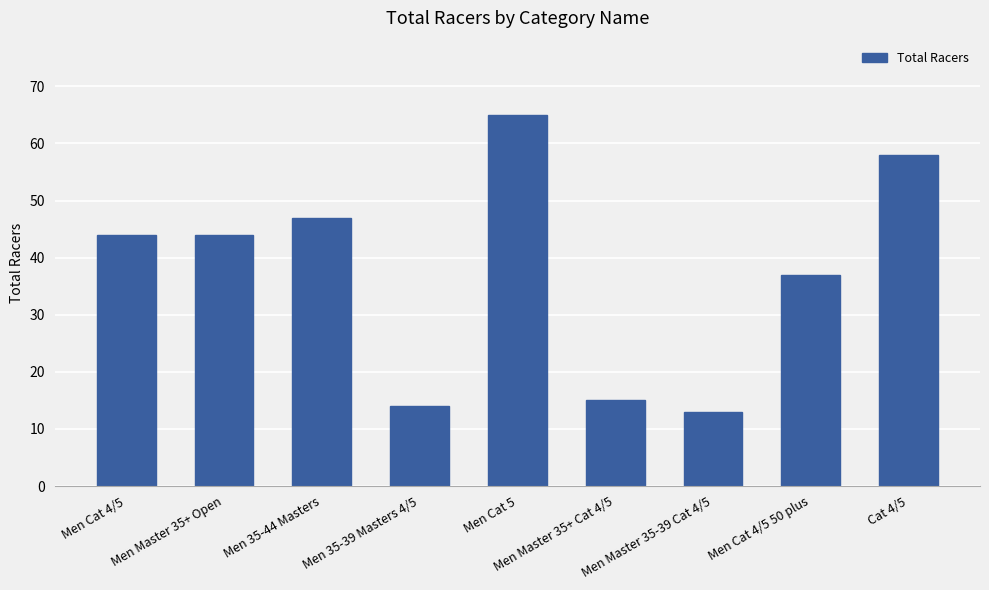

Which category has the highest value across all series?

Men Cat 5